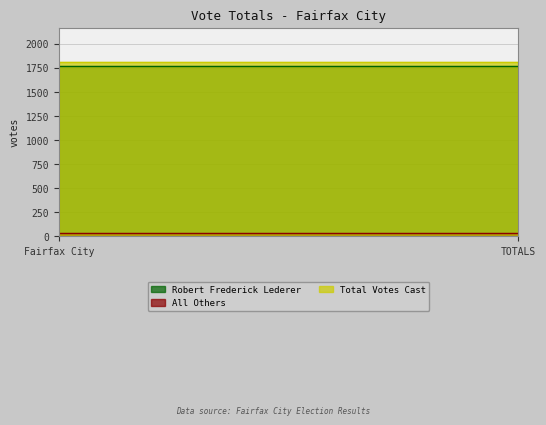

Reading left to right, what are all the values shown in this chart?

Robert Frederick Lederer: 1772	1772
All Others: 33	33
Total Votes Cast: 1805	1805